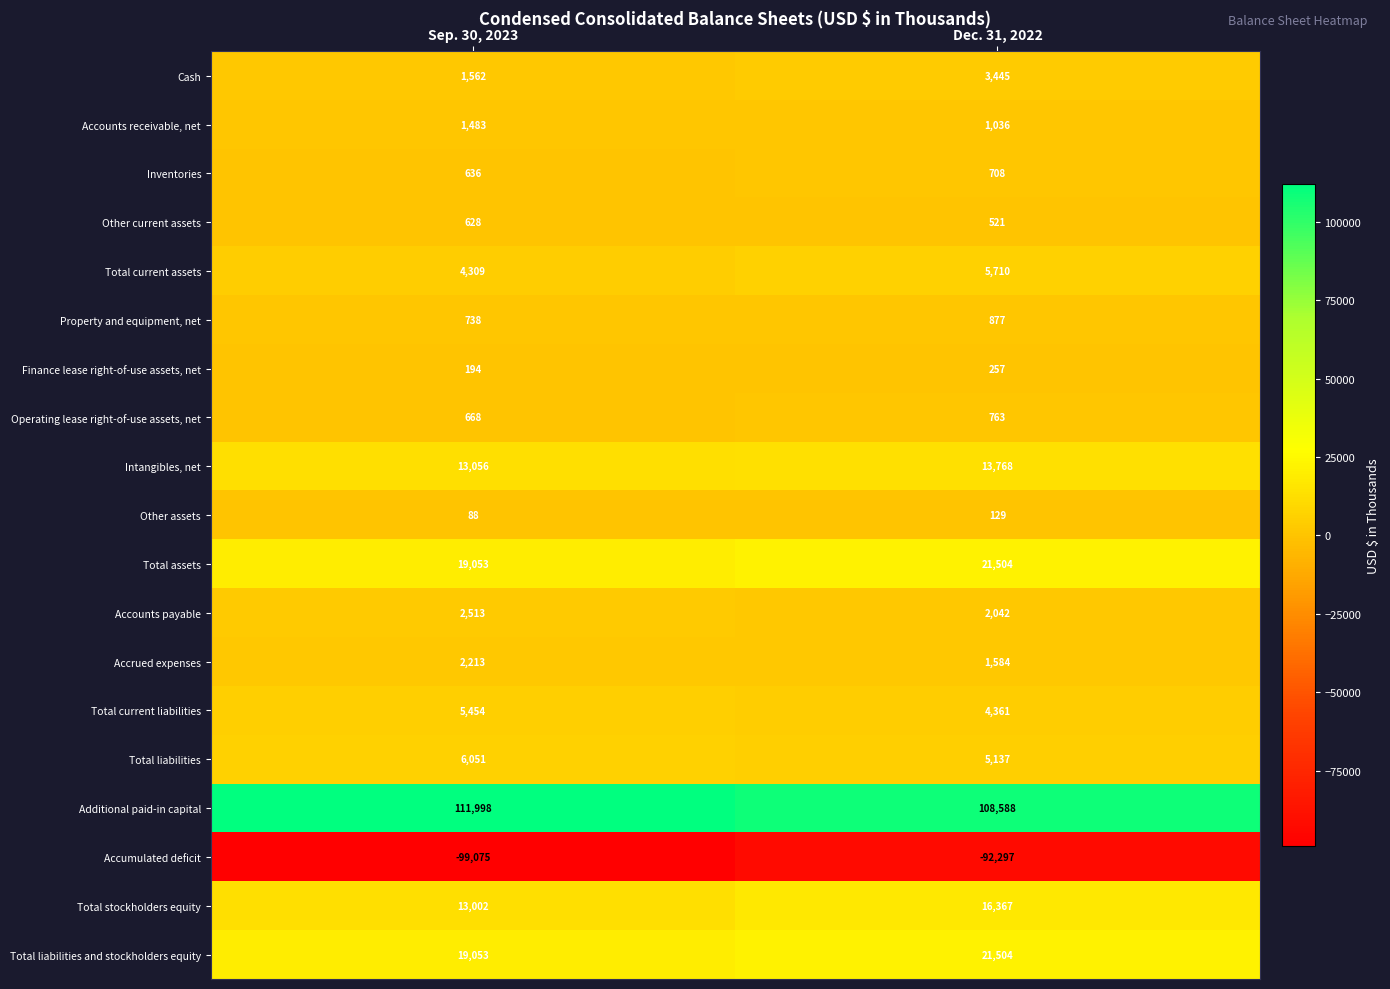

At which category is the sum across all series the highest?

Dec. 31, 2022